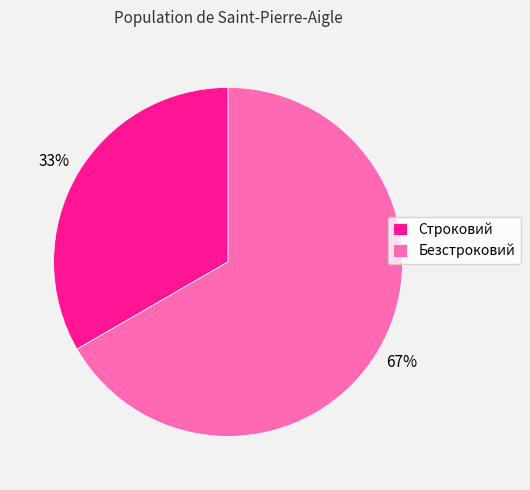

What is the majority slice?

Безстроковий